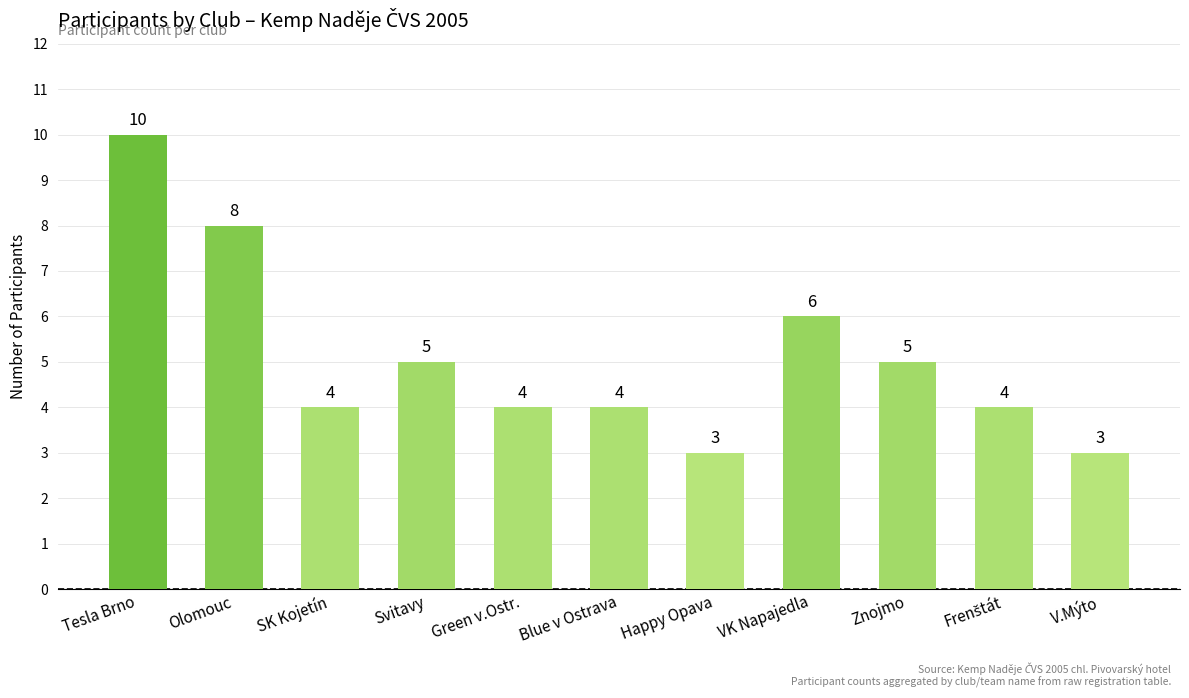

What is the maximum value shown in the chart?

10